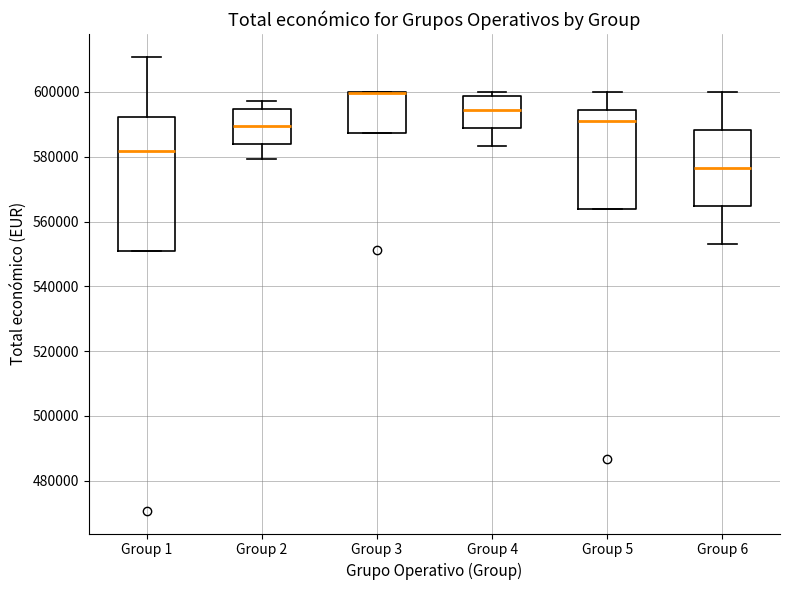

Which box is the tallest, from its lower edge to its upper edge?

Group 1